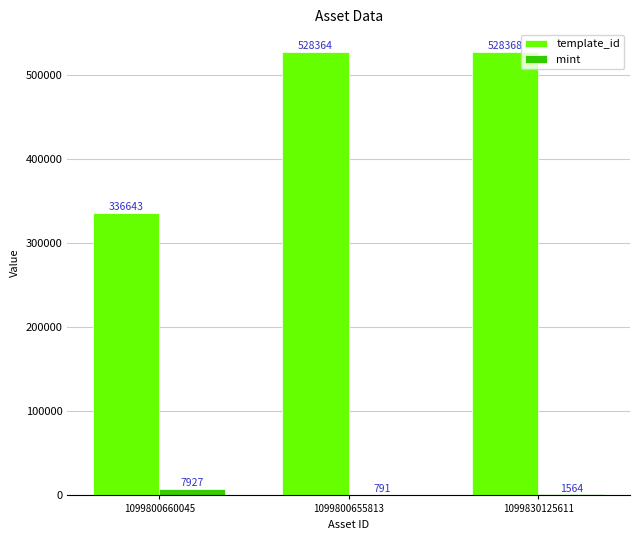

Which category has the highest value across all series?

1099830125611